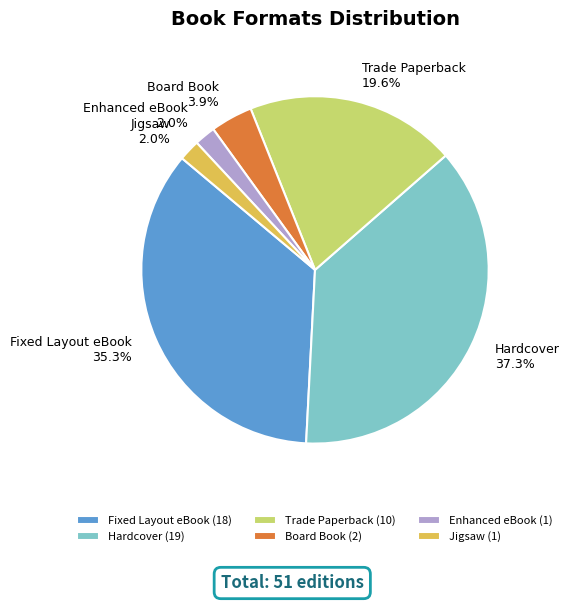

Combined, do Fixed Layout eBook and Jigsaw account for over 50%?

No